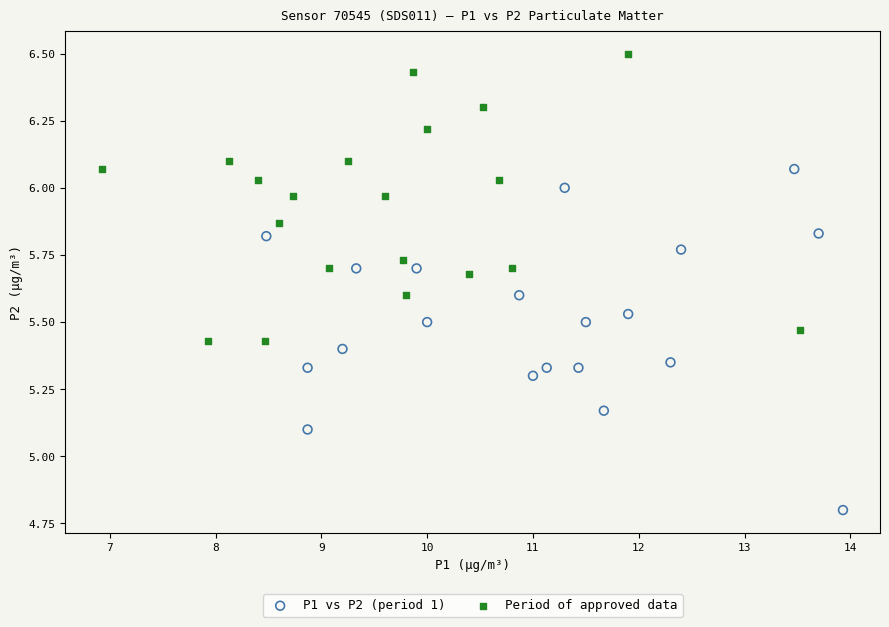

Which series contains the highest Y value?

Period of approved data